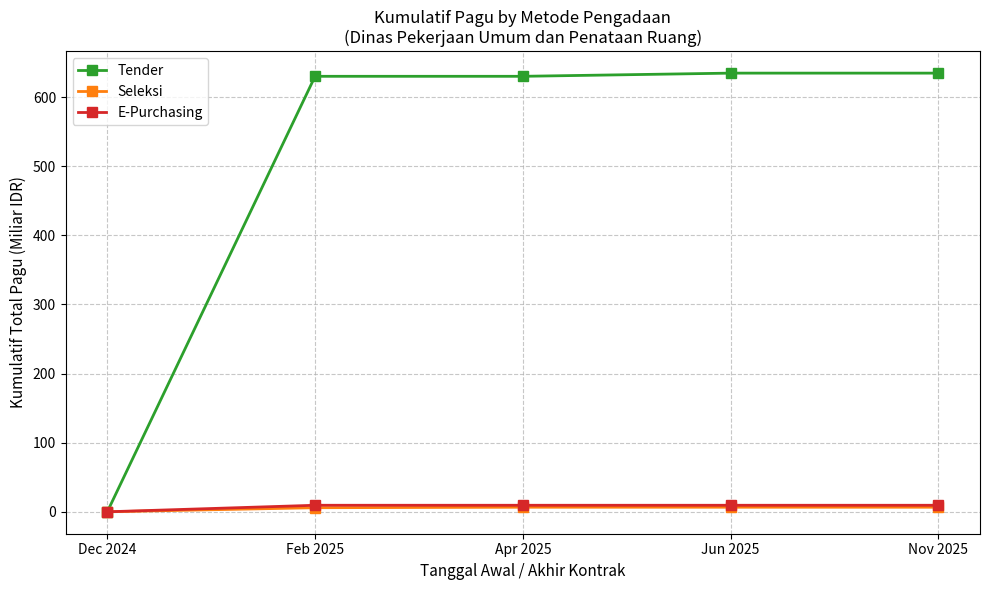

The Seleksi series shows 6.6 at Nov 2025. True or false?

True